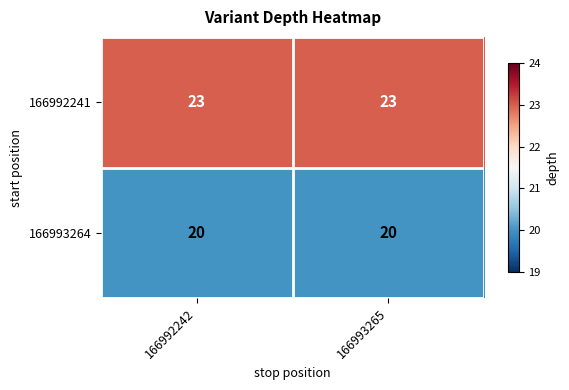

Reading left to right, transcribe all the data shown in this chart.

166992241: 23	23
166993264: 20	20